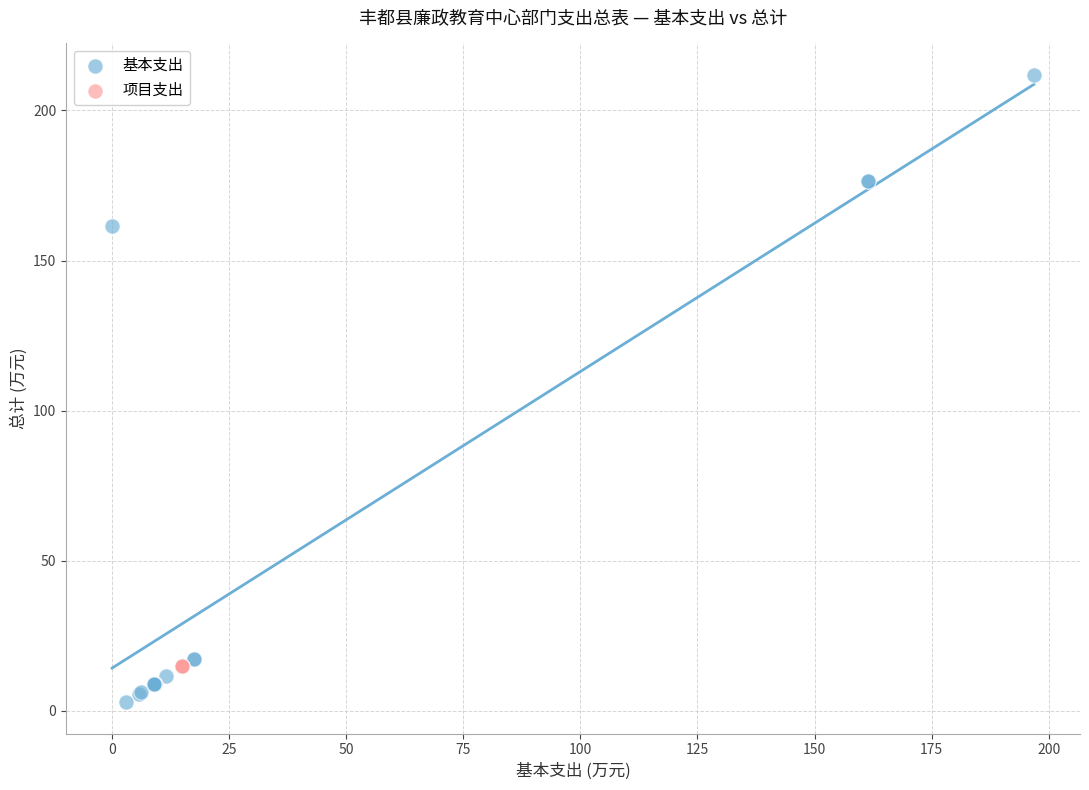

Which series reaches the minimum Y coordinate?

基本支出